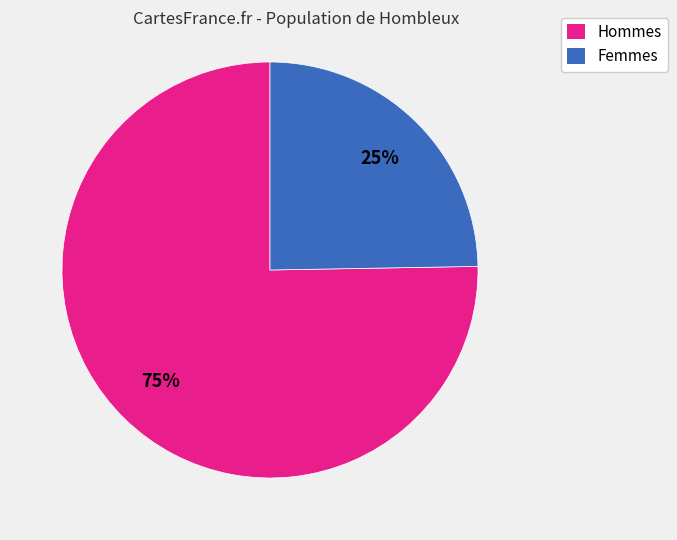

Count the number of slices in the pie.

2